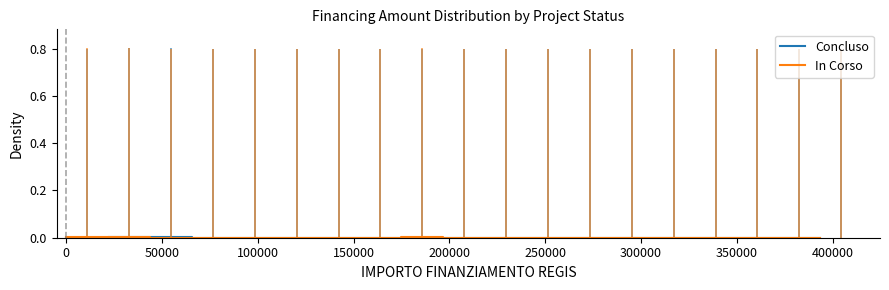

Does the chart display data point markers on the line(s)?

No